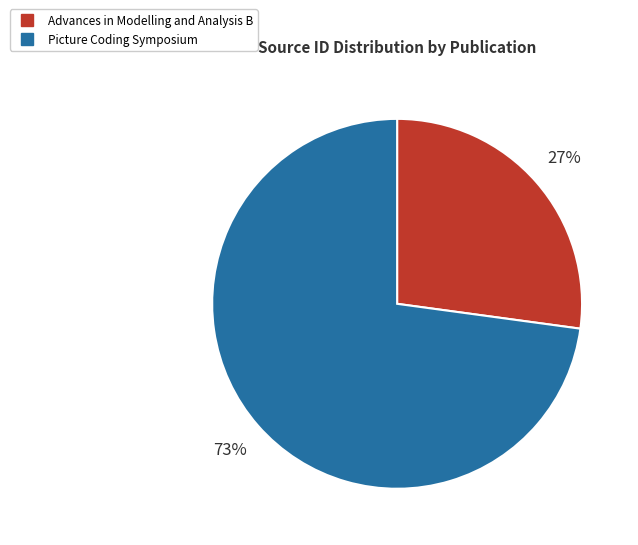

To the nearest percent, what is the difference between the Picture Coding Symposium and Advances in Modelling and Analysis B slice percentages?

46%